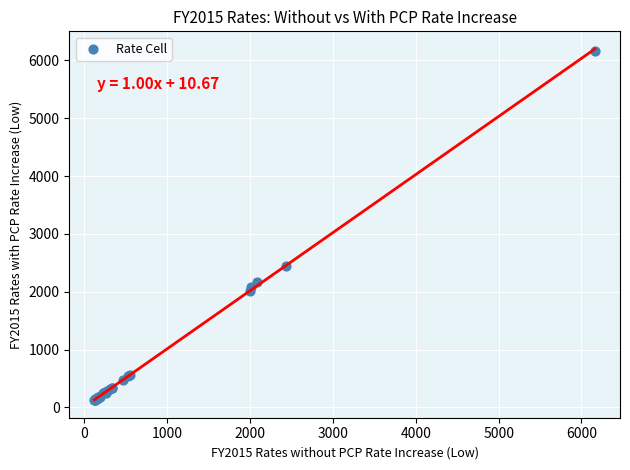

What Y value in the scatter plot is closest to 3144?

2437.1